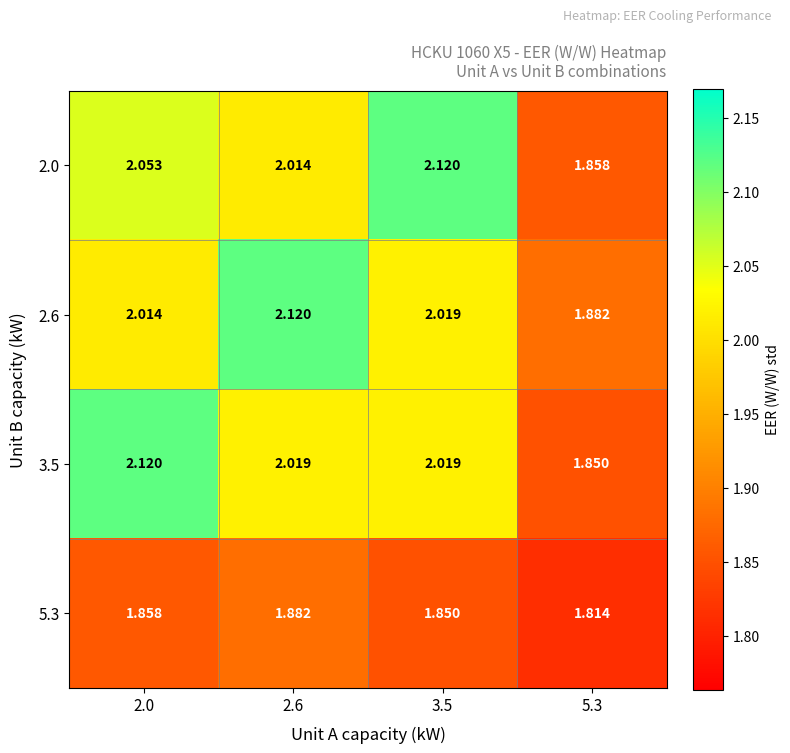

Is the value of 5.3 at 2.6 greater than the value of 2.0 at 2.0?

No